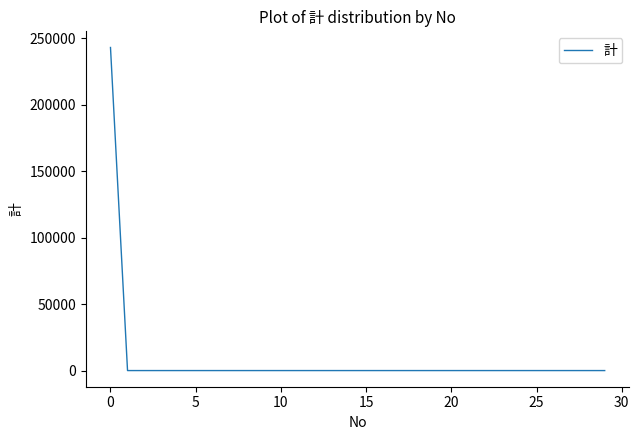

What is the difference between the maximum and minimum values?

243102